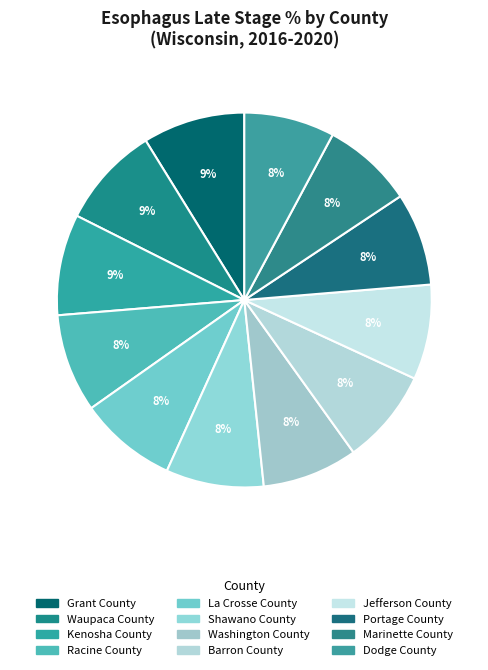

Between Grant County and Washington County, which is larger?

Grant County